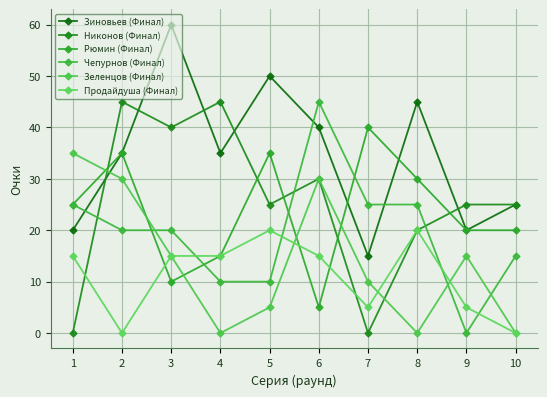

Read the Зиновьев (Финал) value at 4, to the nearest 5.

35